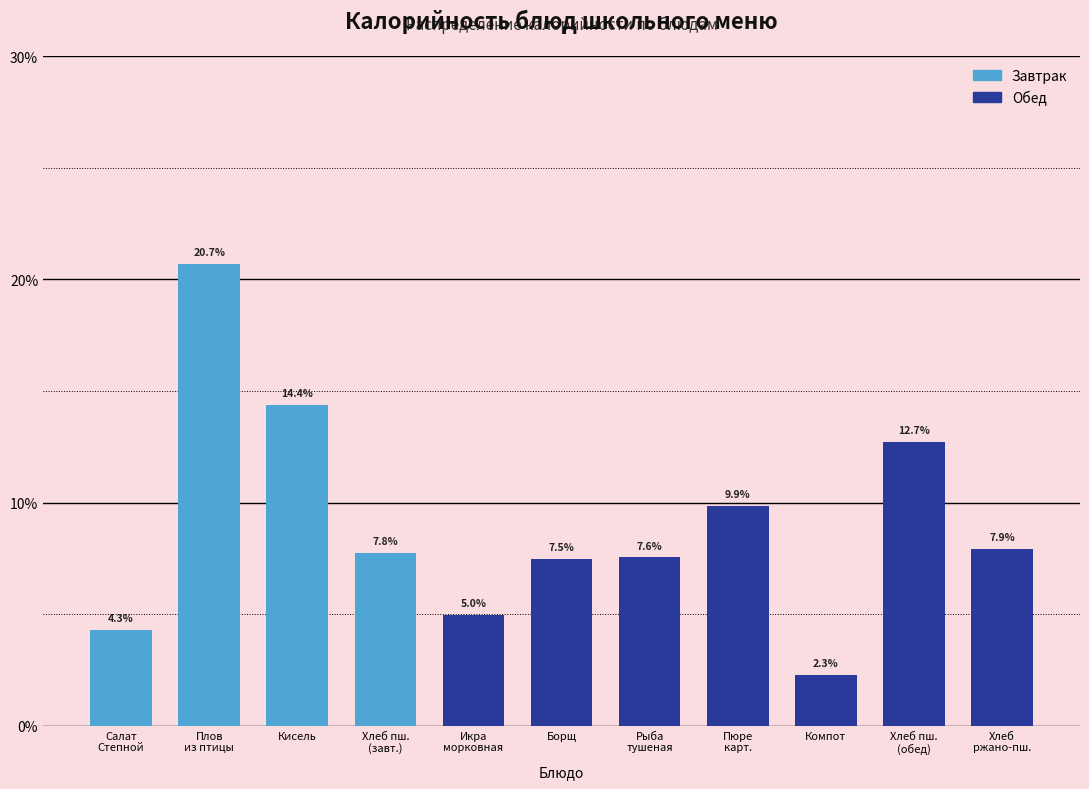

Reading right to left, transcribe all the data shown in this chart.

7.9	12.7	2.3	9.9	7.6	7.5	5.0	7.8	14.4	20.7	4.3